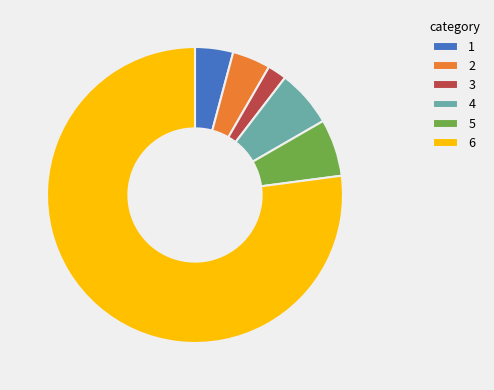

Between 2 and 5, which is larger?

5